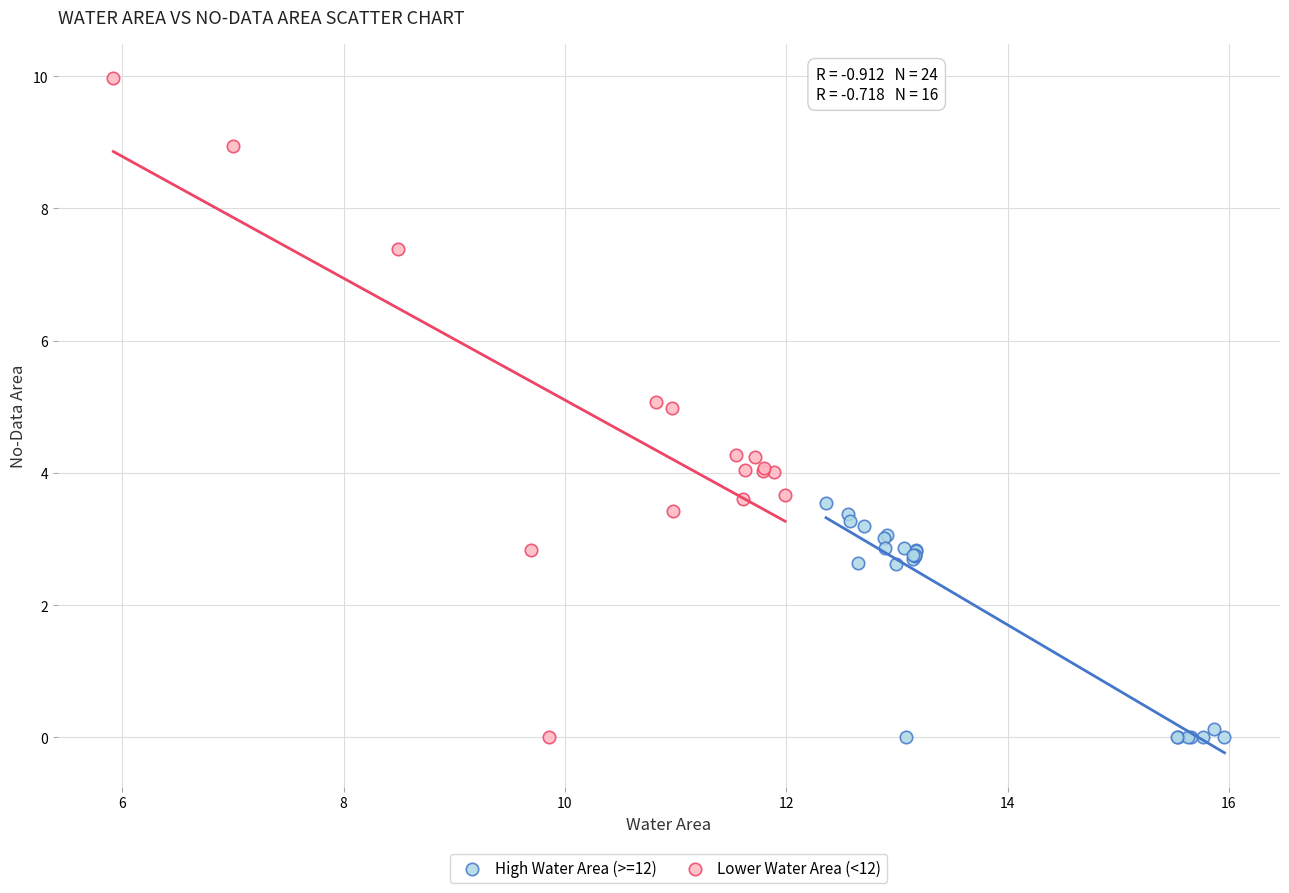

Which series has the largest Y range (max minus min)?

Lower Water Area (<12)